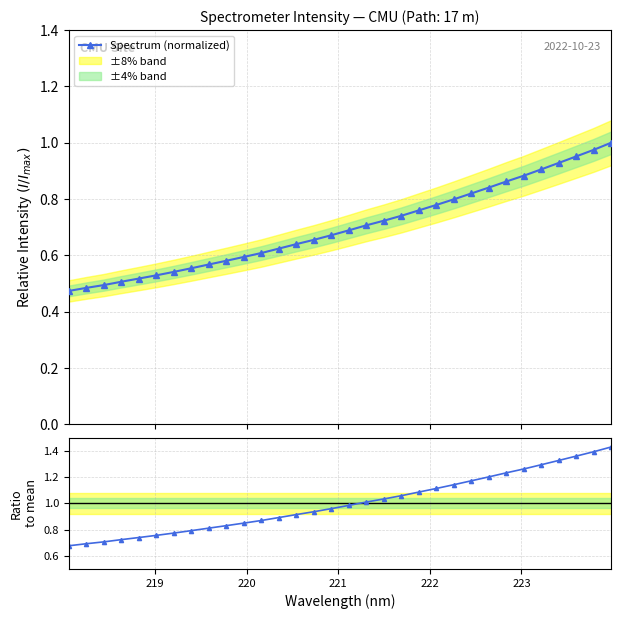

Does the chart display data point markers on the line(s)?

Yes